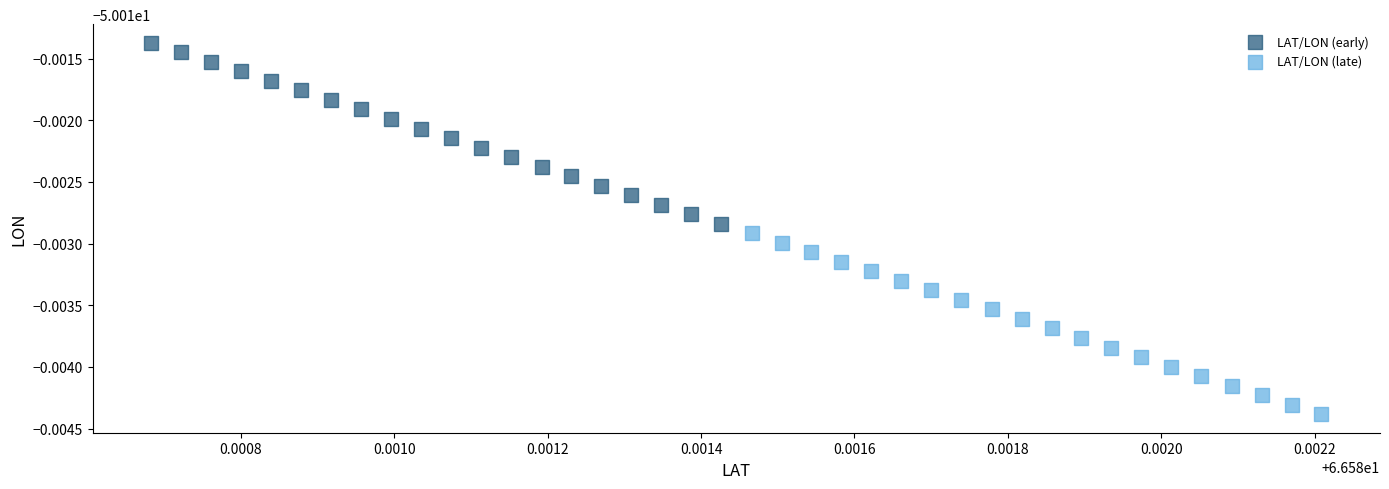

What are all the series names shown in the legend?

LAT/LON (early), LAT/LON (late)